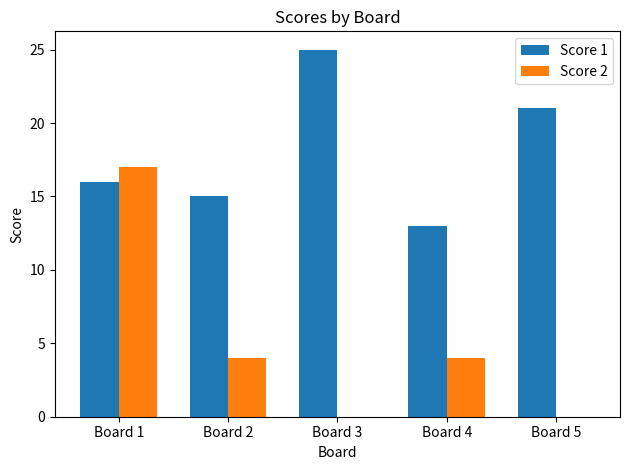

At which category is the sum across all series the highest?

Board 1